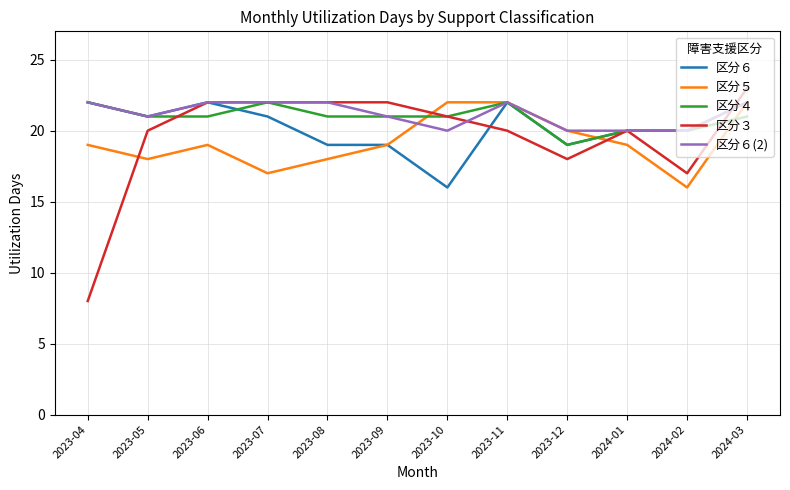

What is the smallest value displayed?

8